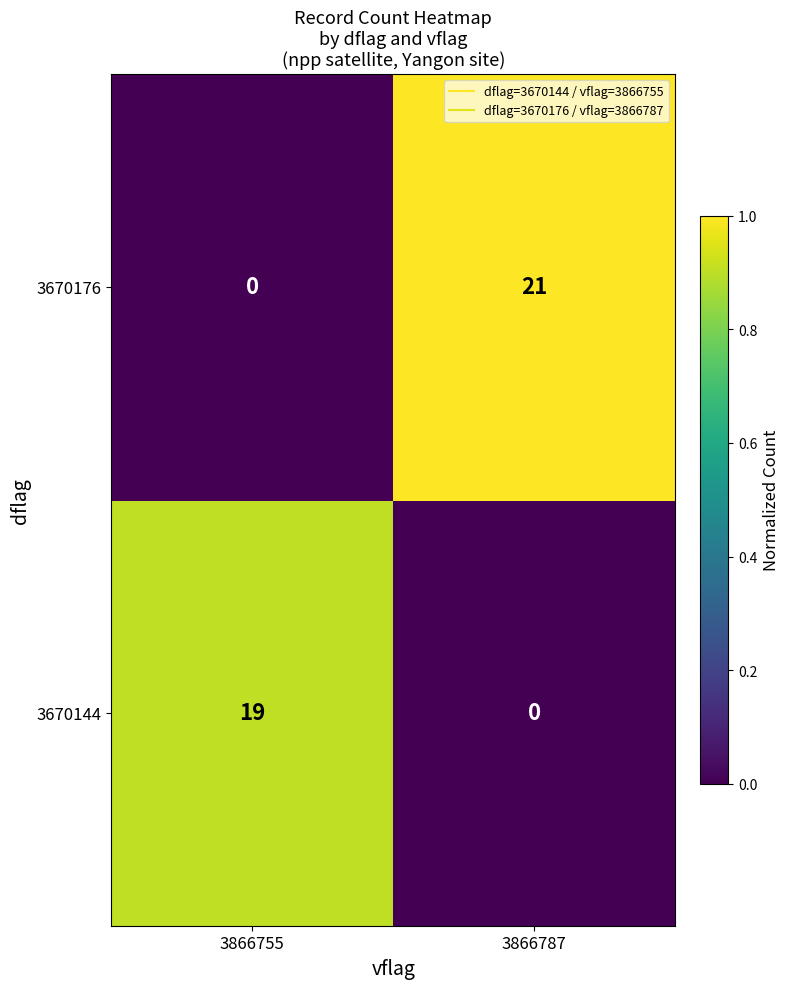

What is the difference between the highest and lowest values at 3866755?

19